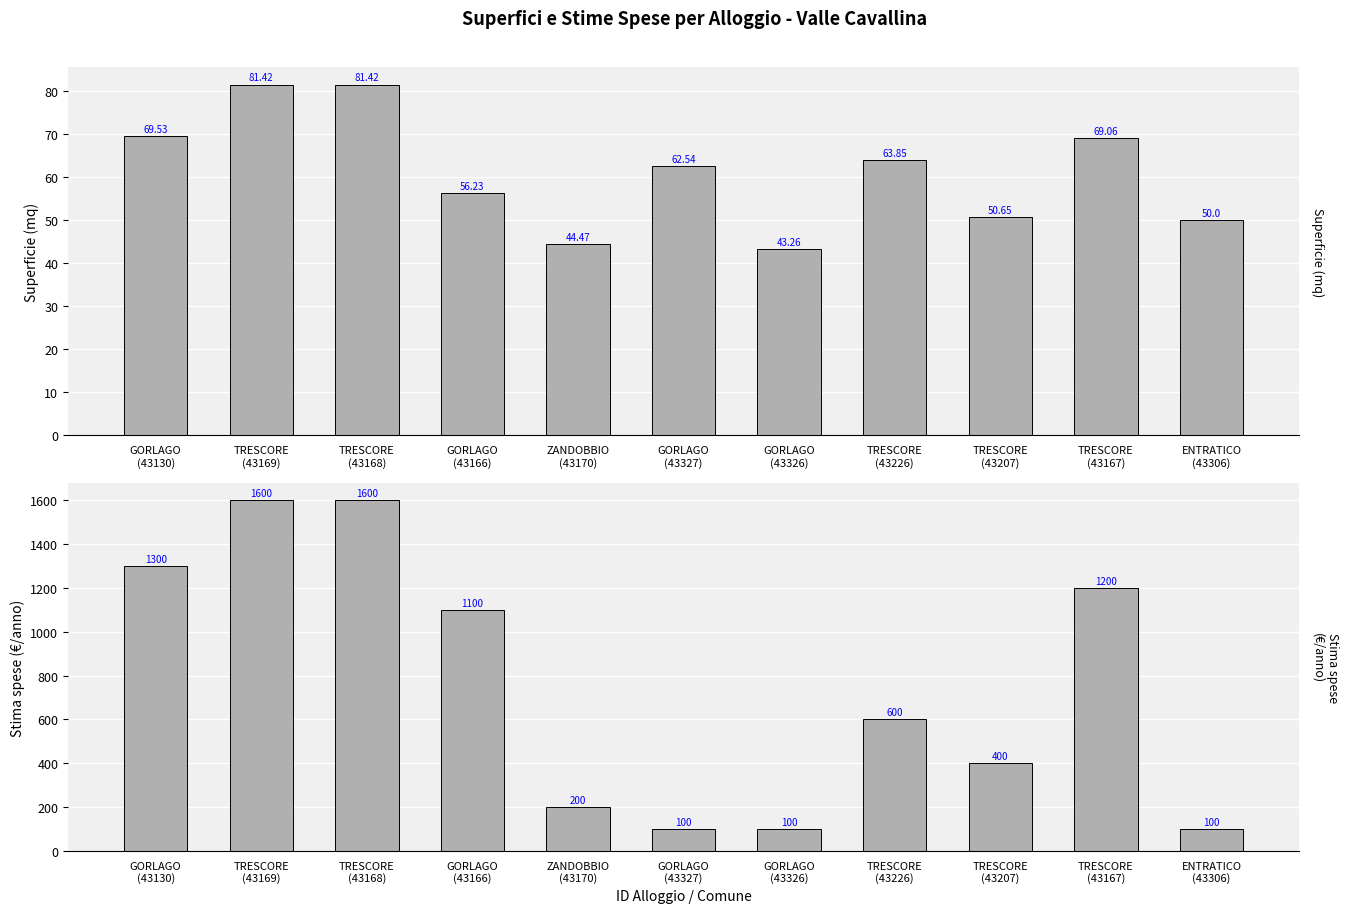

Reading left to right, extract all data points from this chart.

Superficie: 69.5	81.4	81.4	56.2	44.5	62.5	43.3	63.9	50.6	69.1	50.0
Stima spese per i servizi: 1300.0	1600.0	1600.0	1100.0	200.0	100.0	100.0	600.0	400.0	1200.0	100.0